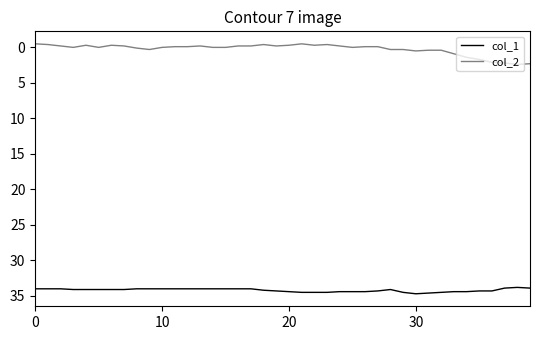

True or false: col_1 and col_2 cross at least once.

False